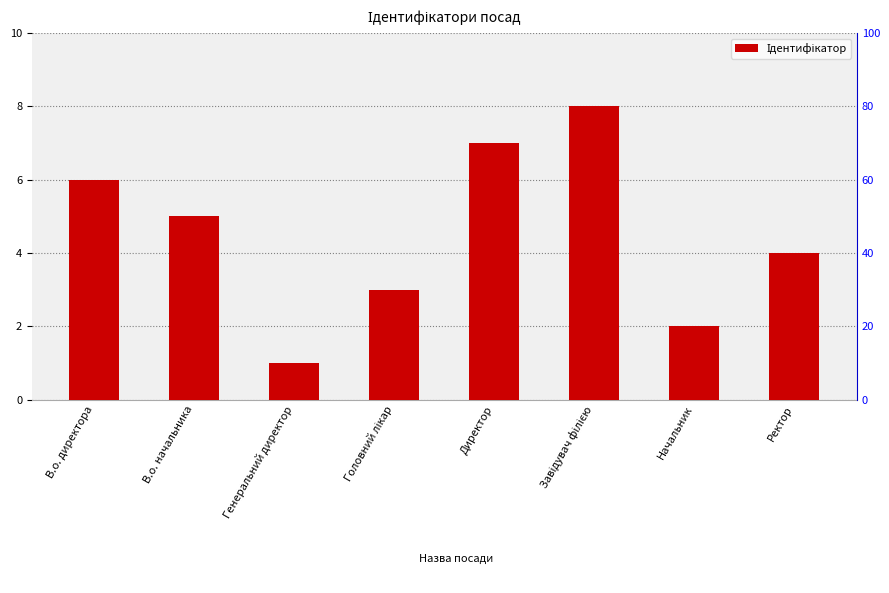

What position from the left is Генеральний директор?

3